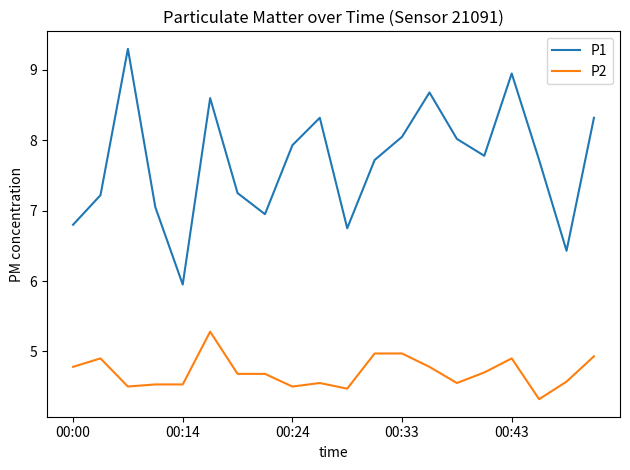

What is the difference between the maximum and minimum values in the P2 series?

1.0